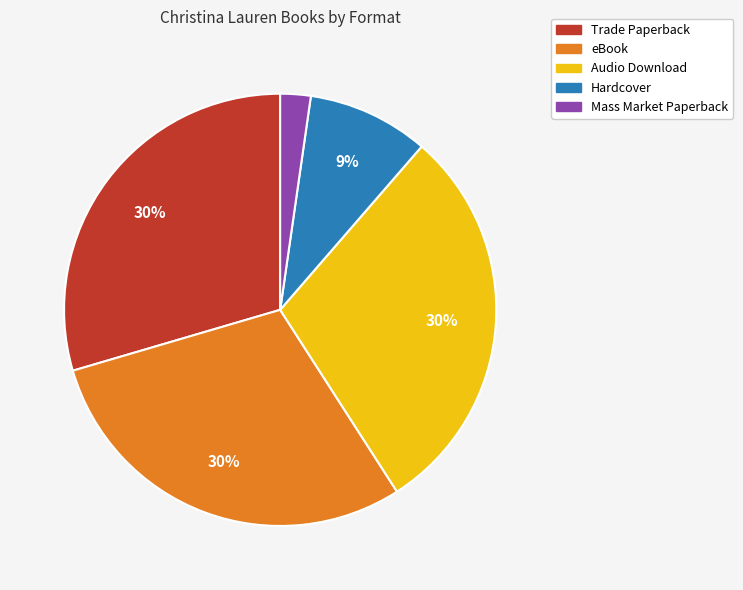

True or false: eBook accounts for 38% of the total.

False